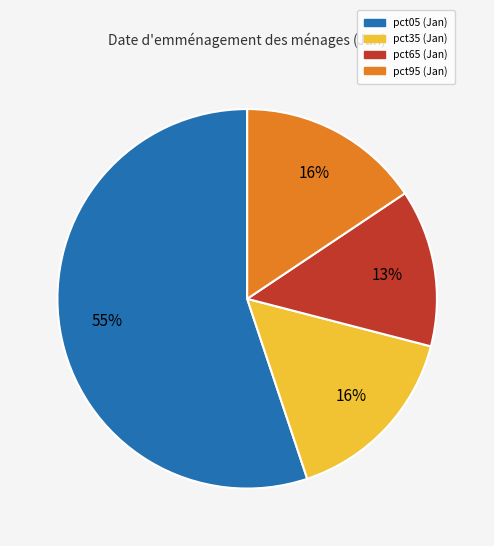

To the nearest percent, what is the average slice percentage?

25%